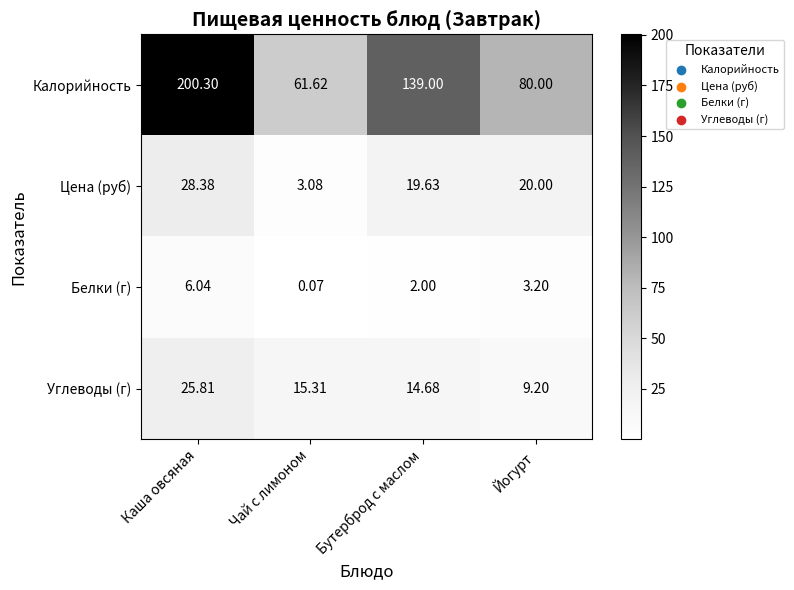

Which series has the largest range (max minus min)?

Калорийность